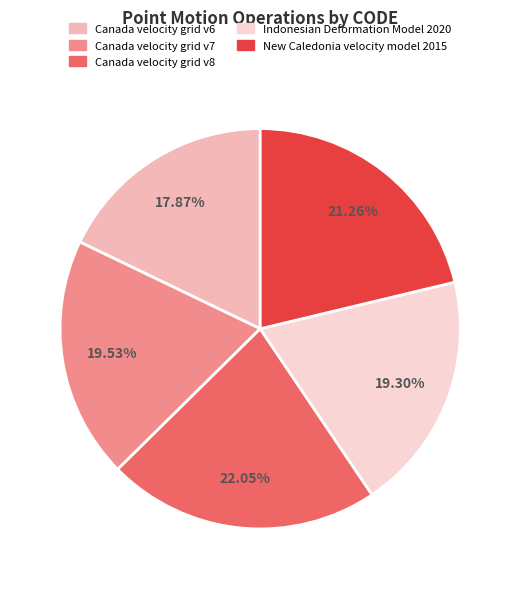

To the nearest percent, what portion does Canada velocity grid v8 represent?

22%